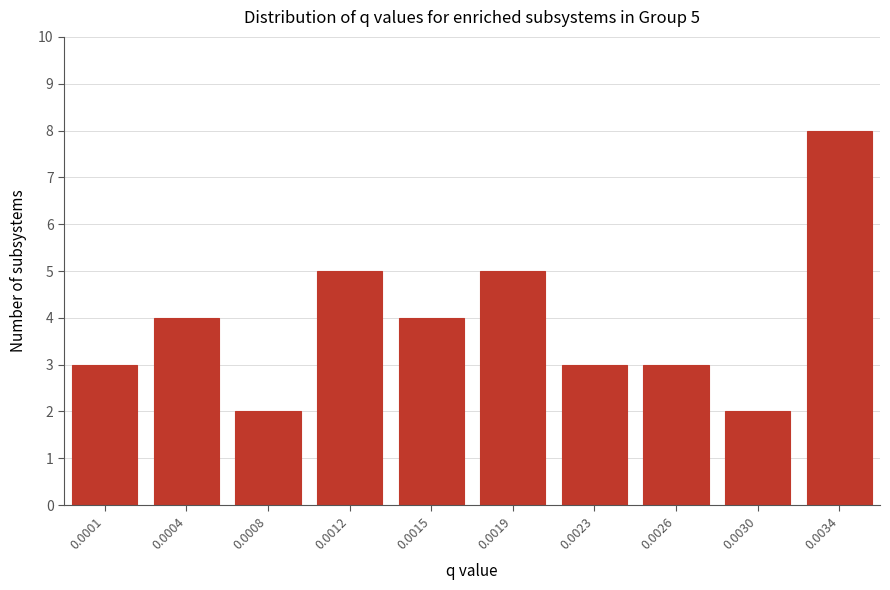

Reading left to right, list all the values displayed in this chart.

0.0001=3	0.0004=4	0.0008=2	0.0012=5	0.0015=4	0.0019=5	0.0023=3	0.0026=3	0.0030=2	0.0034=8